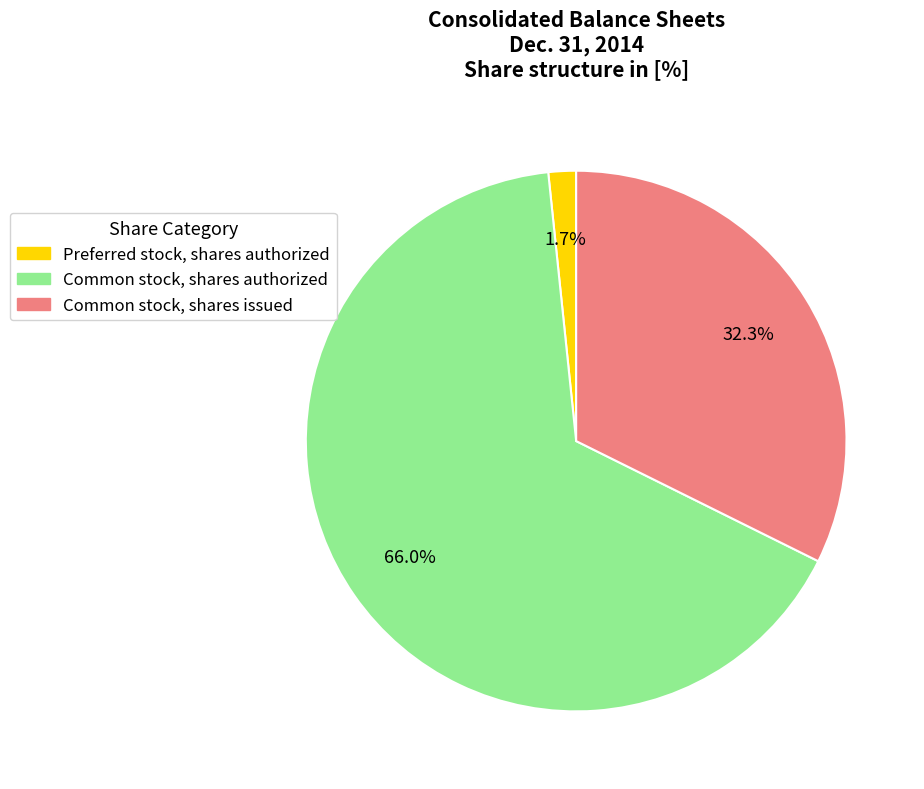

Is it true that Common stock, shares authorized is 81% of the pie?

False